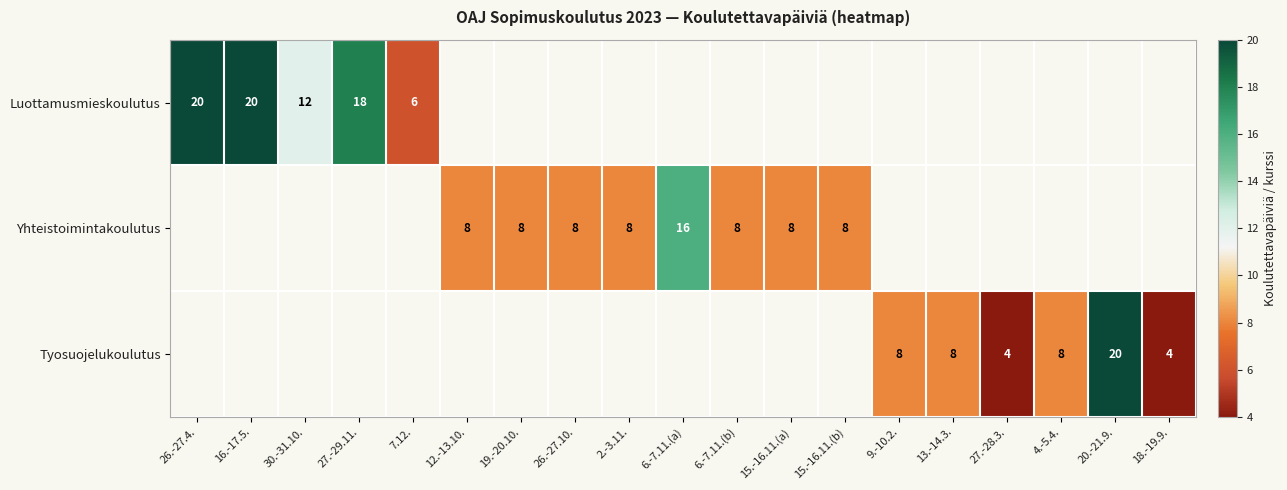

The value of Yhteistoimintakoulutus at 12.-13.10. is 8. True or false?

True